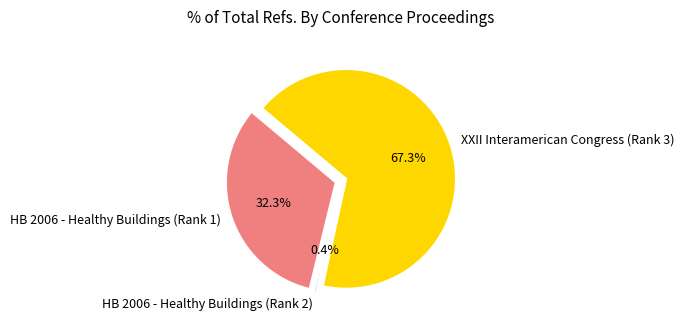

Which category has the smallest portion of the pie?

HB 2006 - Healthy Buildings (Rank 2)